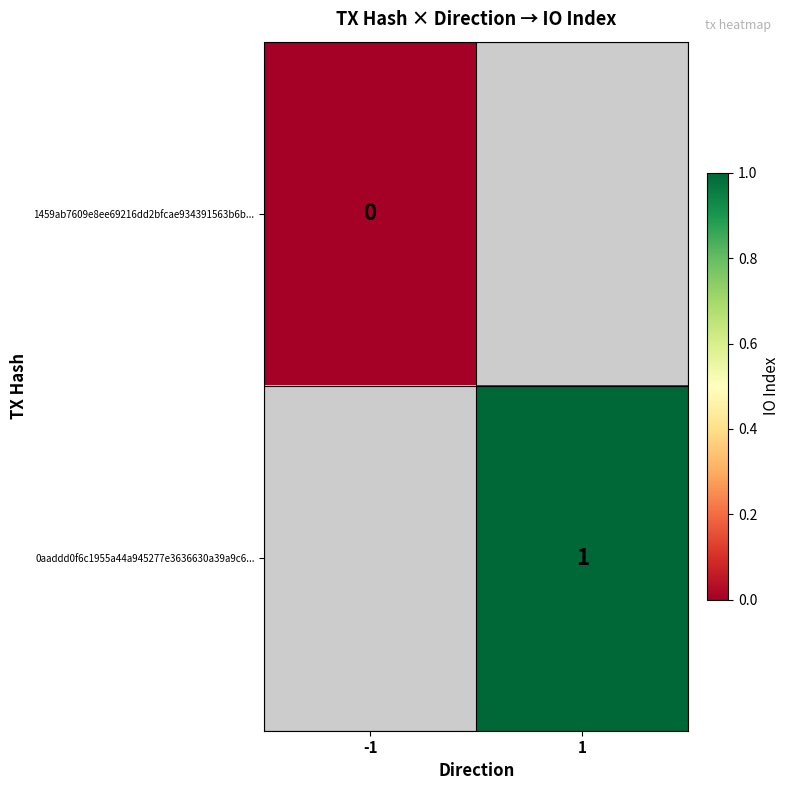

What is the approximate value of 0aaddd0f6c1955a44a945277e3636630a39a9c6... at 1?

1.0